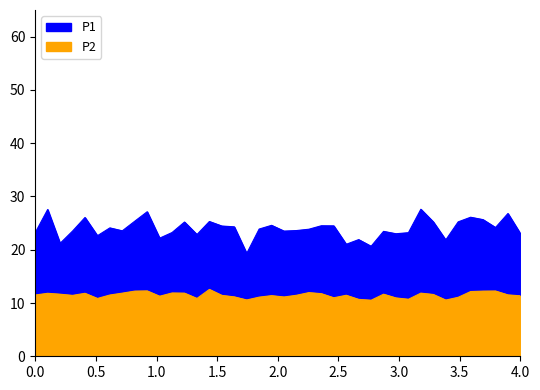

Between 00:42 and 03:25, which series saw the biggest shift?

P1